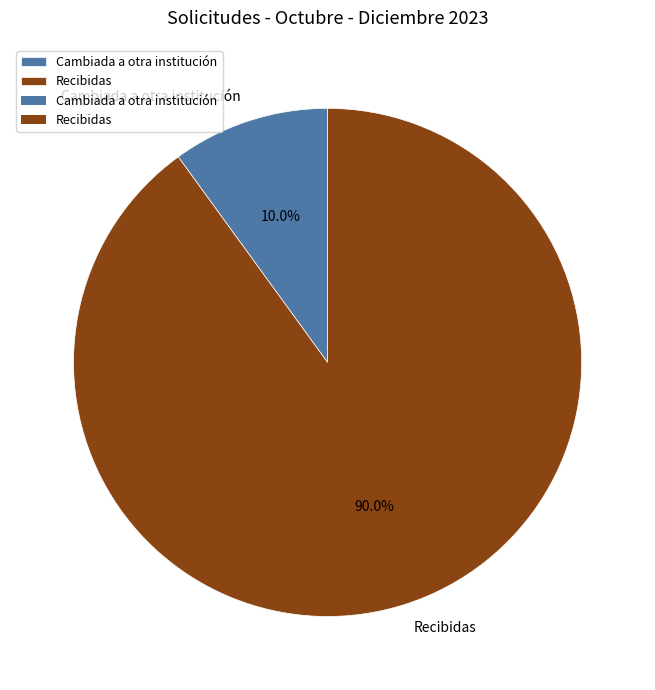

What is the majority slice?

Recibidas